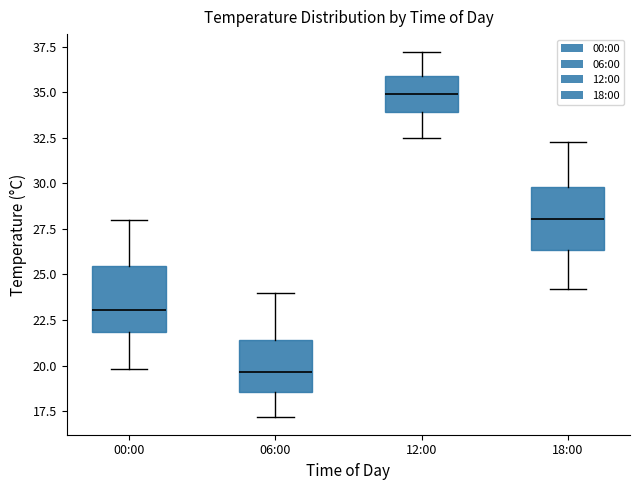

Where is the lower edge of the box for 18:00 on the y-axis? The values are not printed on the chart, so give them approximately, as read against the axis.

26.5